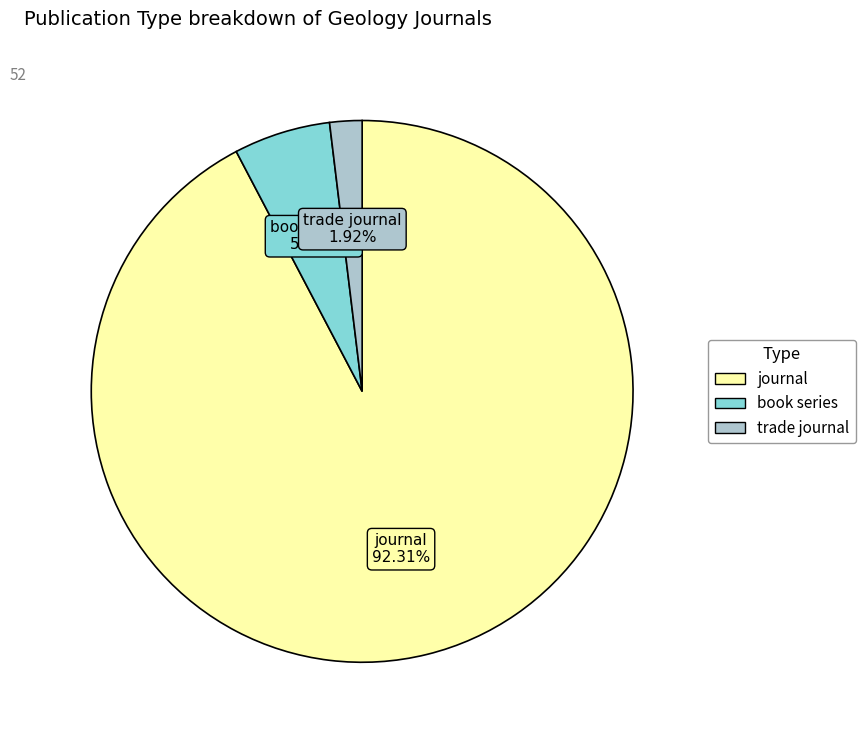

To the nearest percent, what is the combined percentage of journal and trade journal?

94%